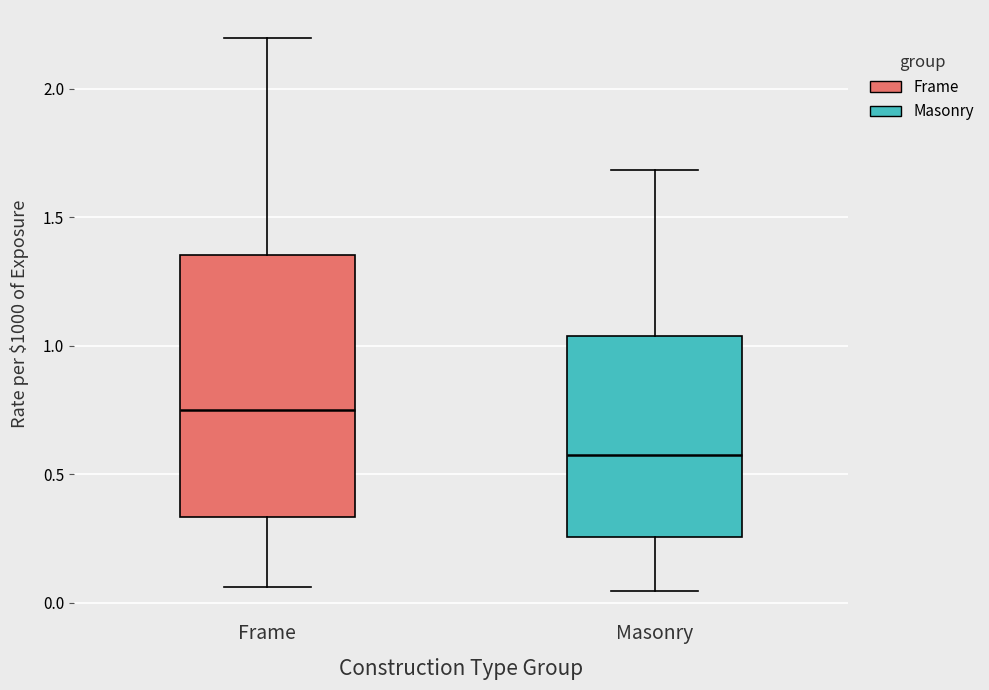

Which box is the tallest, from its lower edge to its upper edge?

Frame